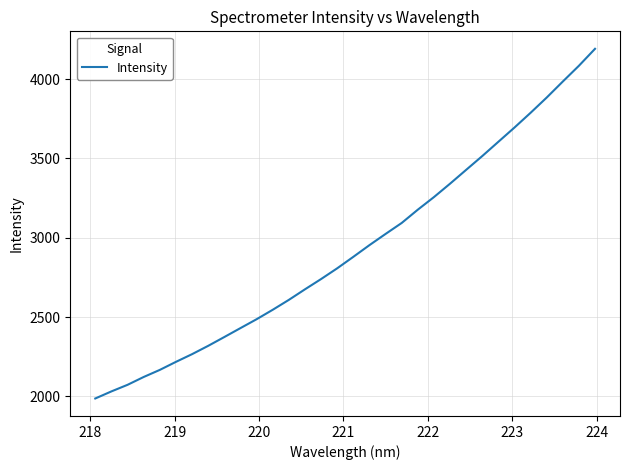

How many values exceed 2879?

16